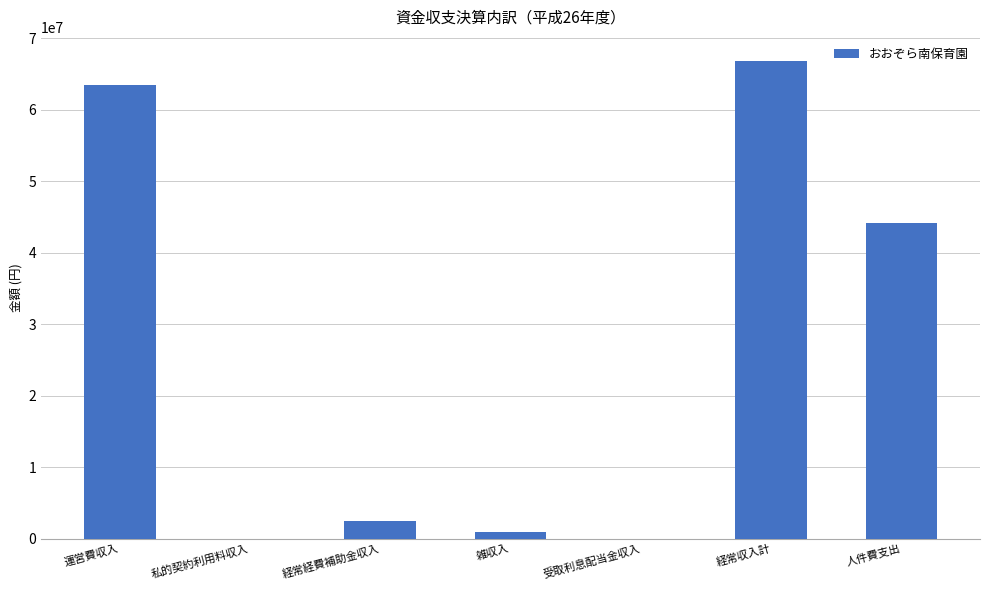

Which has a higher value, 経常経費補助金収入 or 人件費支出?

人件費支出